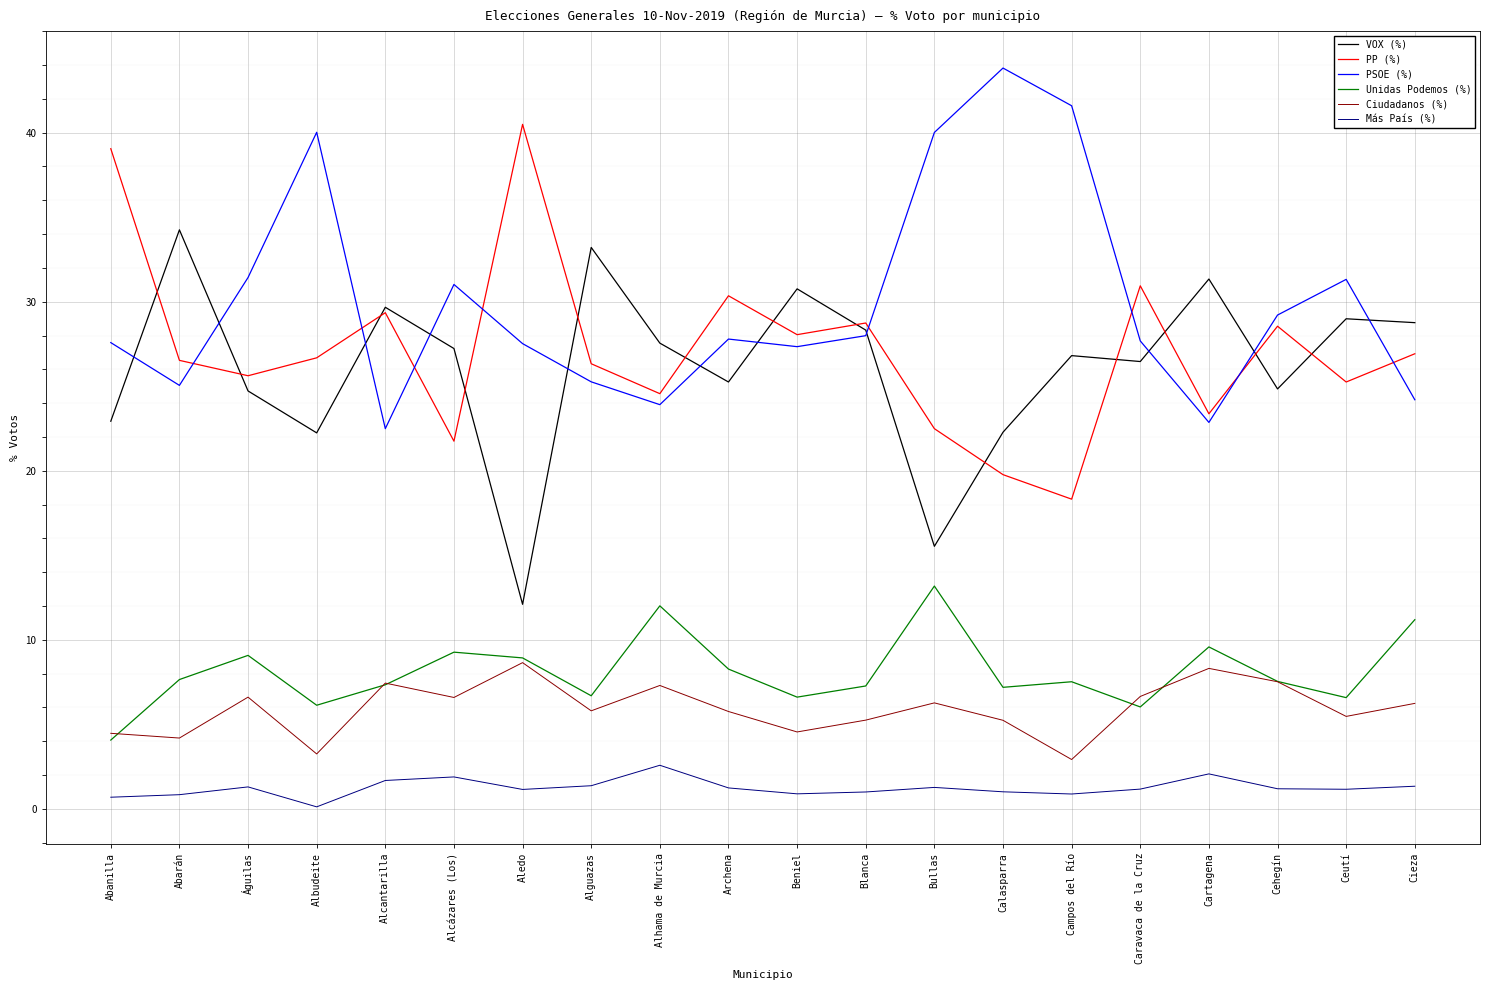

How many lines are shown in the chart?

6